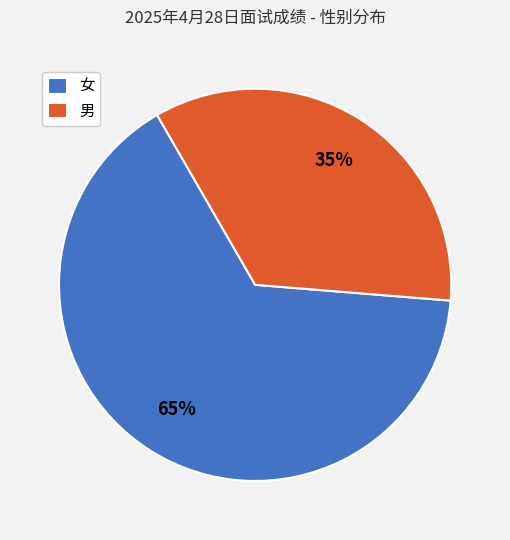

What is the smallest slice in the pie chart?

男